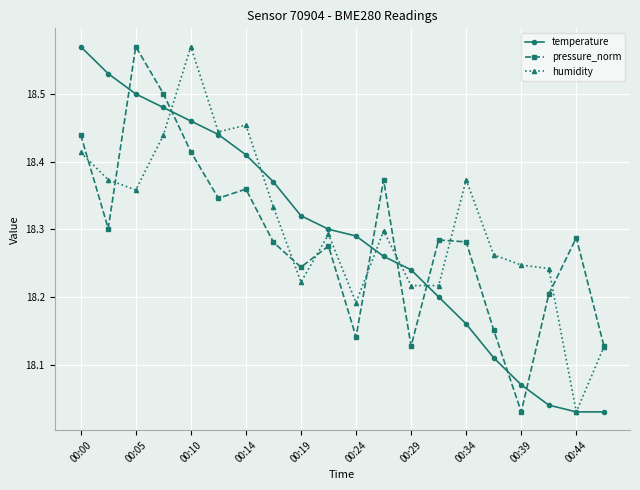

True or false: pressure_norm has more than 0 interior local peaks.

True